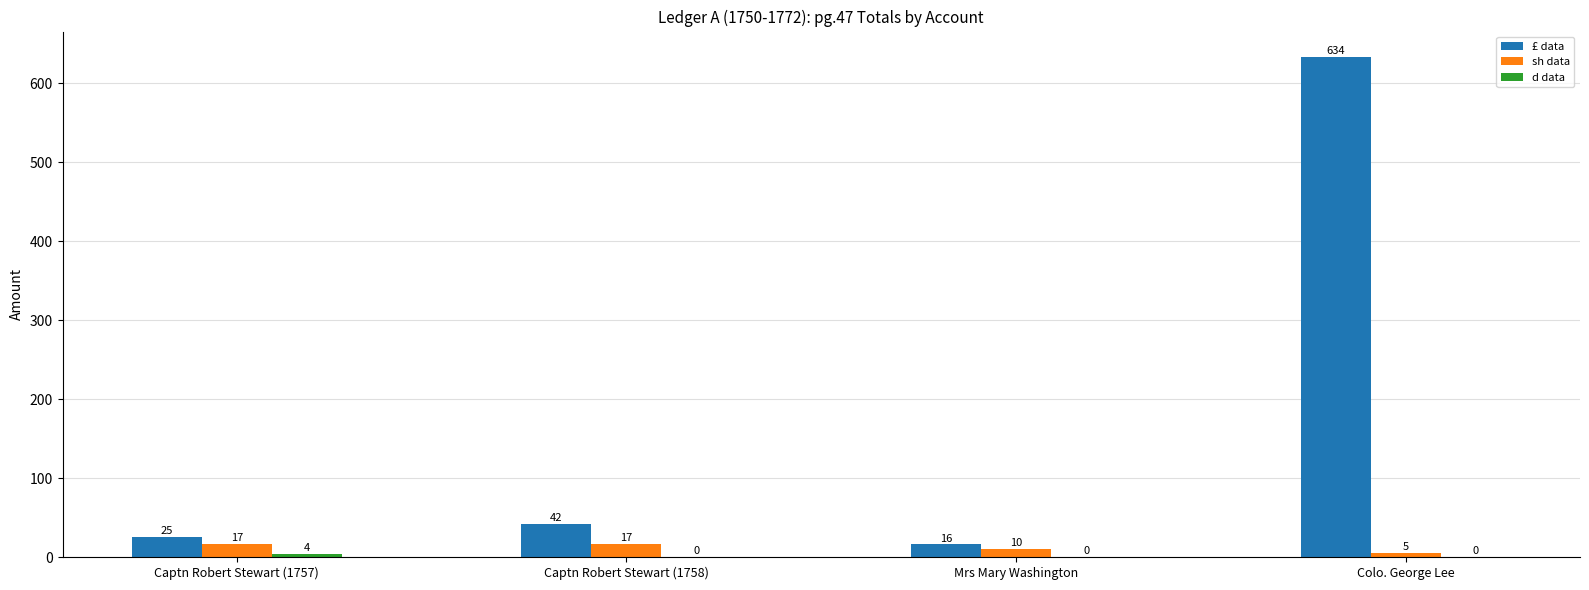

What is the greatest value displayed?

634